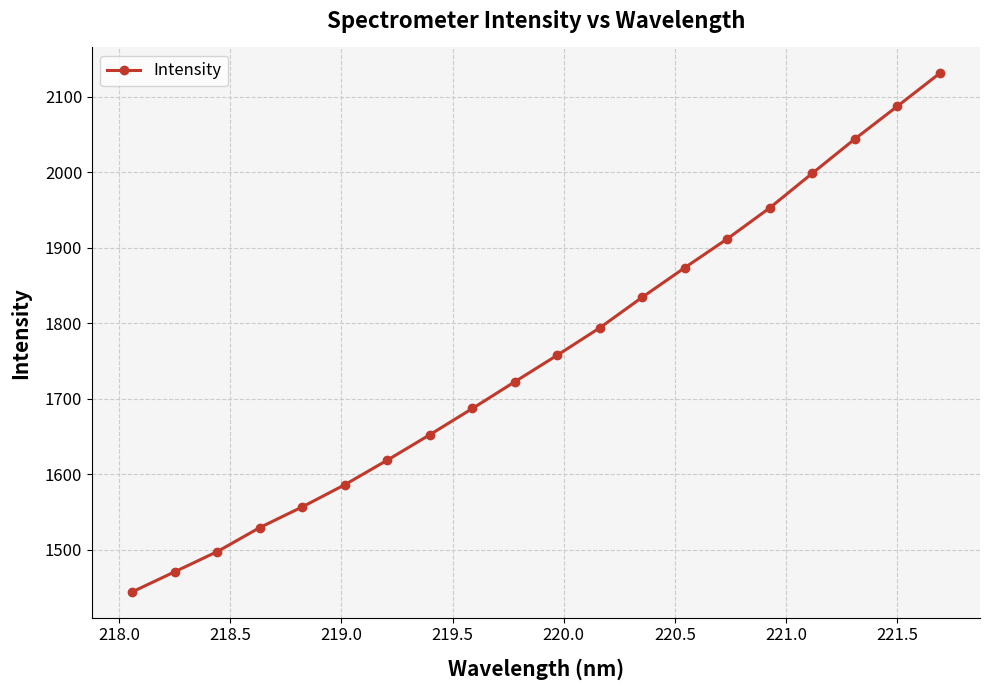

Count the number of data series in this chart.

1